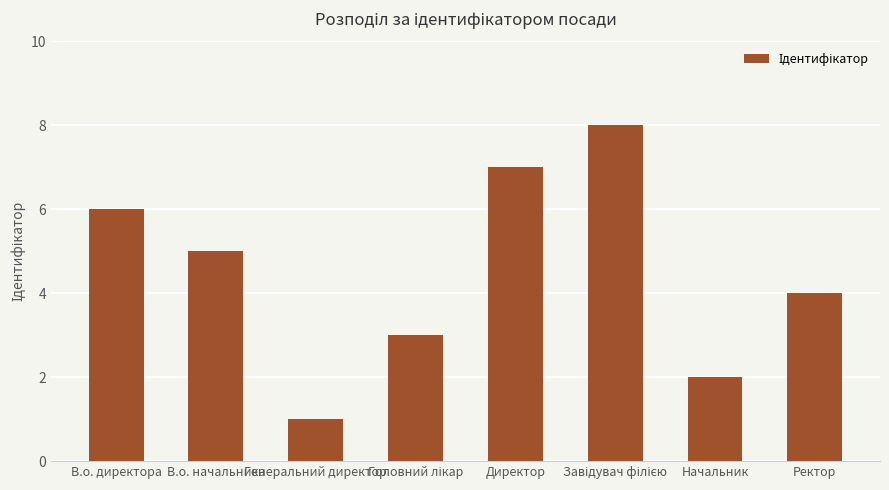

Approximately how many times larger is the value at Генеральний директор compared to В.о. директора?

0.2